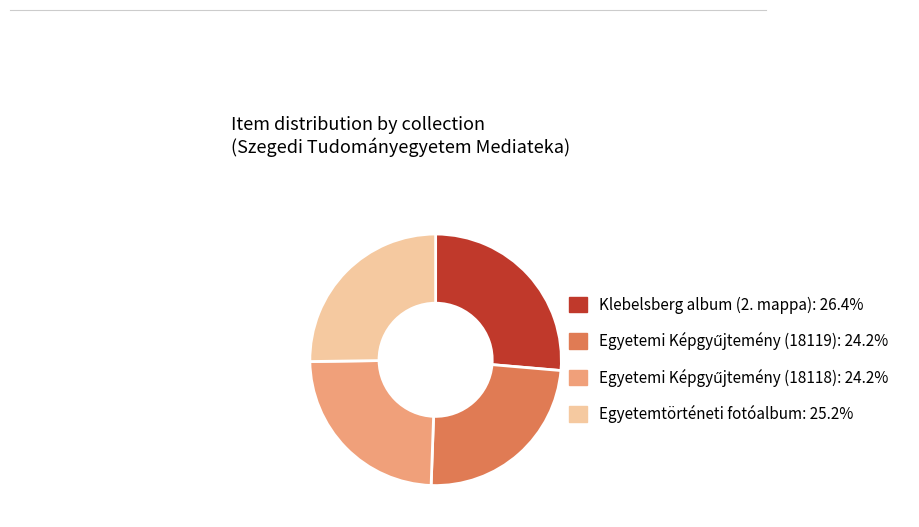

Approximately how many times larger is the value at Klebelsberg album (2. mappa) compared to Egyetemtörténeti fotóalbum?

1.0